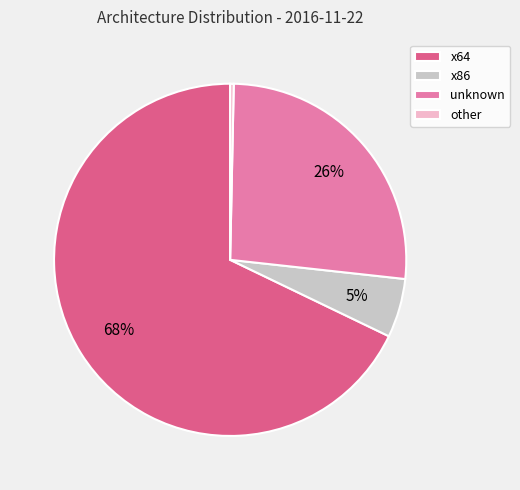

Is there a majority slice in this chart?

Yes